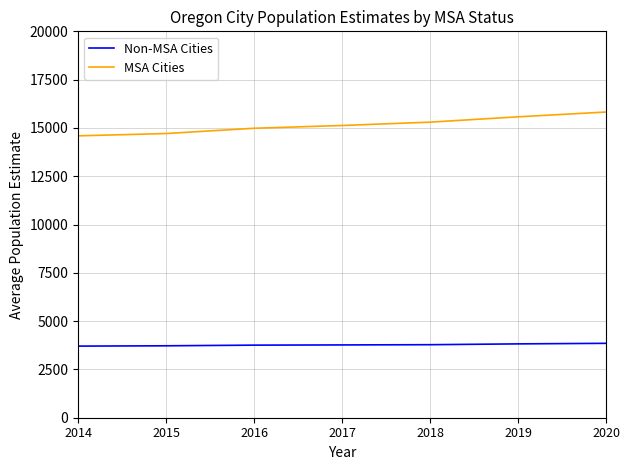

True or false: MSA Cities and Non-MSA Cities intersect in this chart.

False